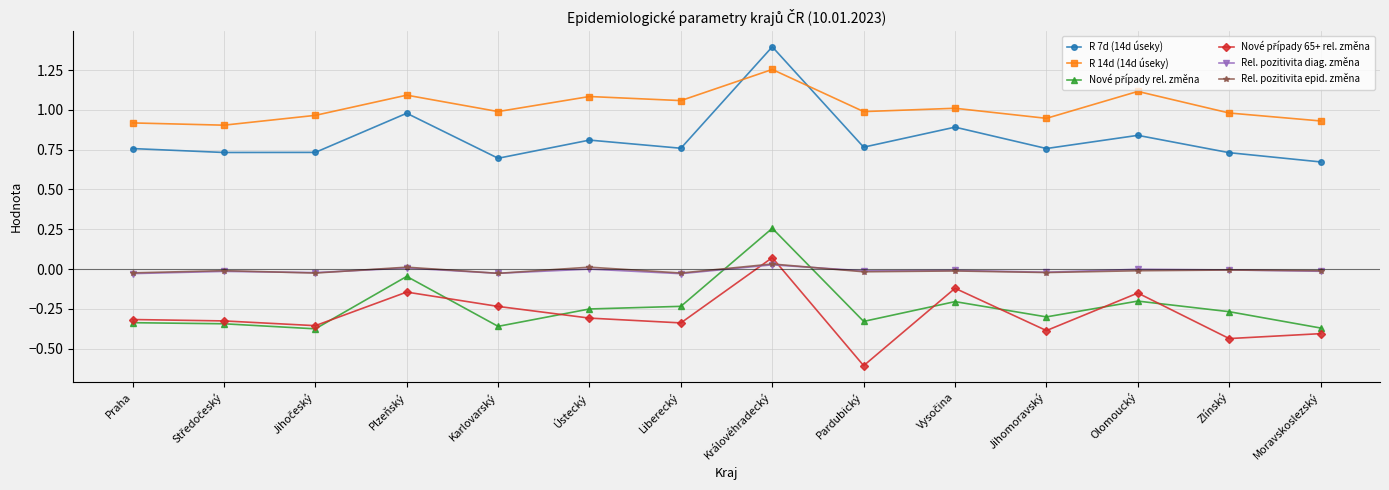

Is it true that R 7d (14d úseky) equals 0.8 at Jihomoravský?

True